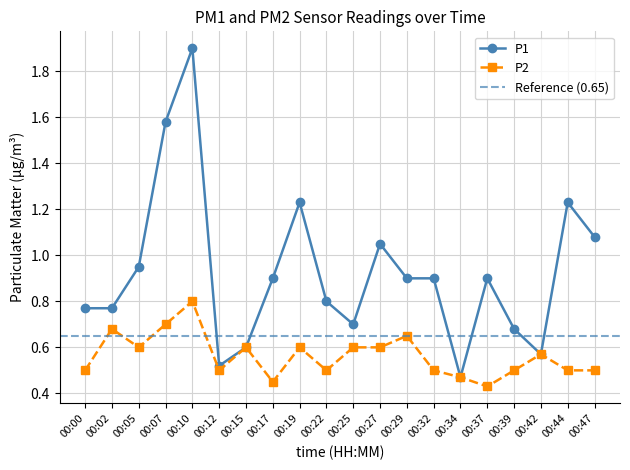

Which category has the lowest value across all series?

00:37